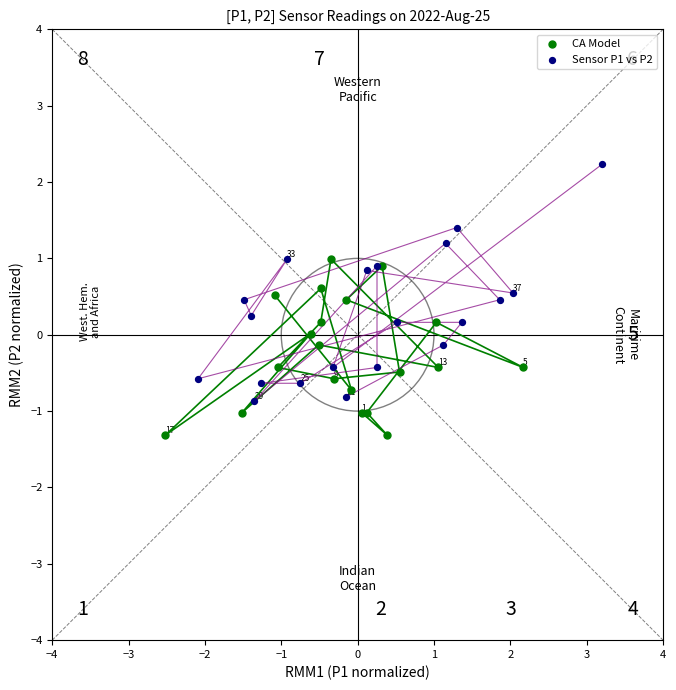

Which series has the widest spread of Y values?

Sensor P1 vs P2